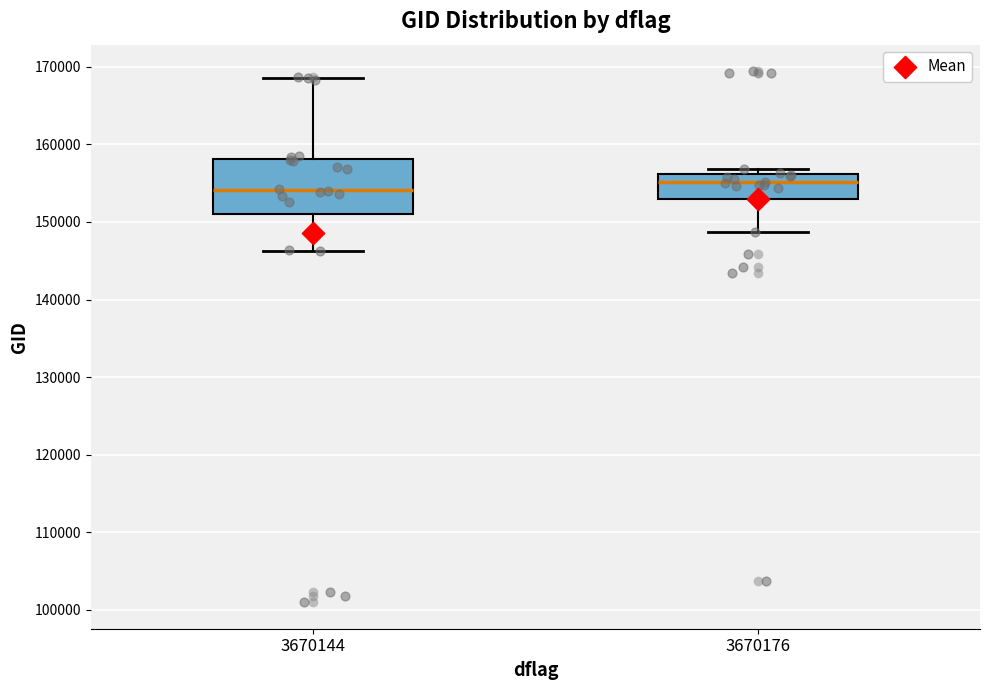

Reading left to right, transcribe this box plot: for each box, give where its median line is, the range the box spans, and where its two whiskers end, as read against the y-axis. The values are not printed on the chart, so give them approximately, as read against the axis.

3670144: median 154000, box 151000 to 158000, whiskers 146000 to 169000
3670176: median 155000, box 153000 to 156000, whiskers 149000 to 157000